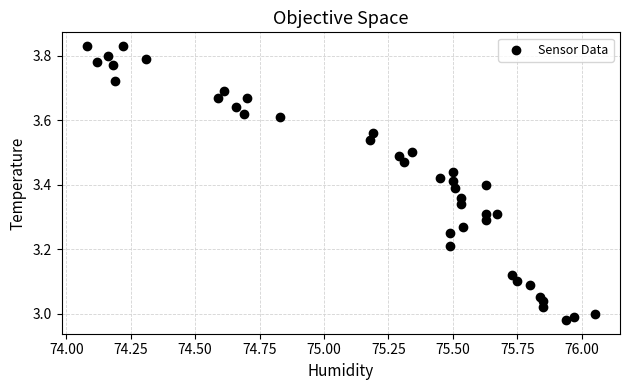

What is the range of X values (max minus min)?

2.0